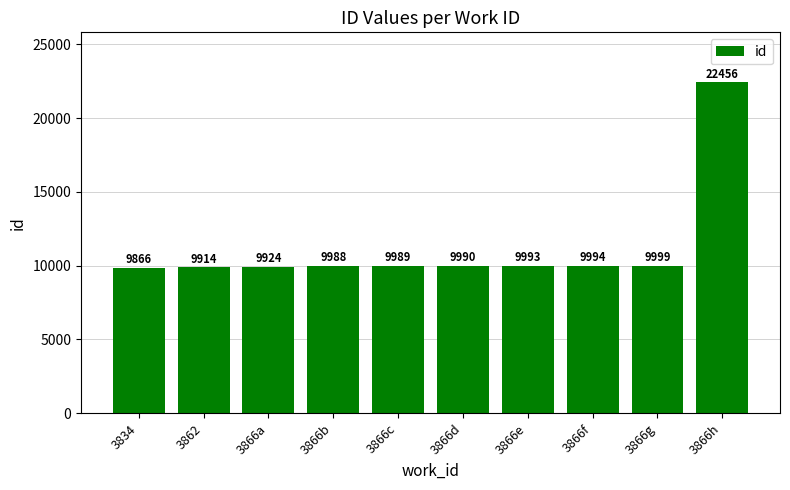

Approximately how many times larger is the value at 3866f compared to 3866e?

1.0